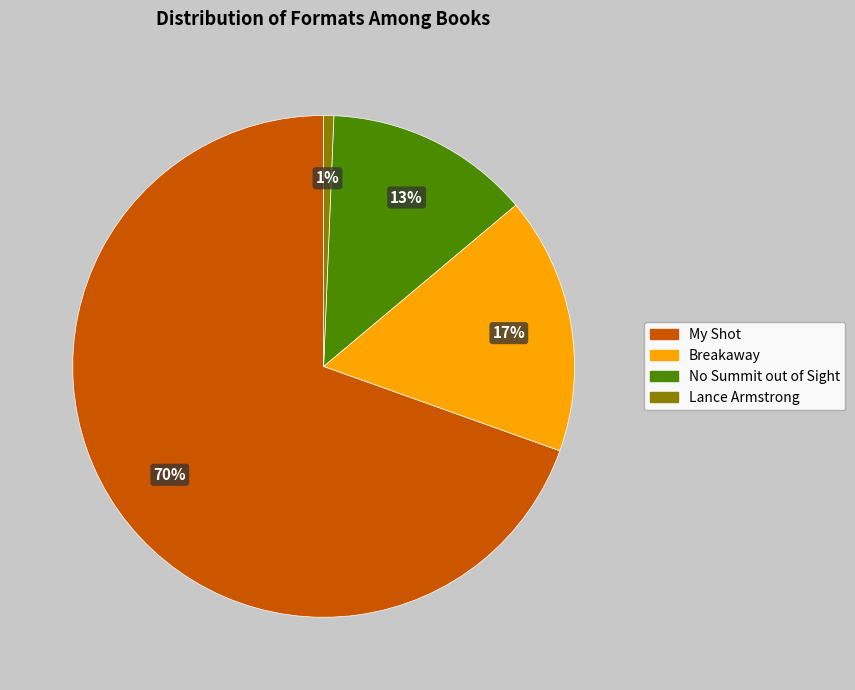

Rank the categories by value from highest to lowest.

My Shot, Breakaway, No Summit out of Sight, Lance Armstrong